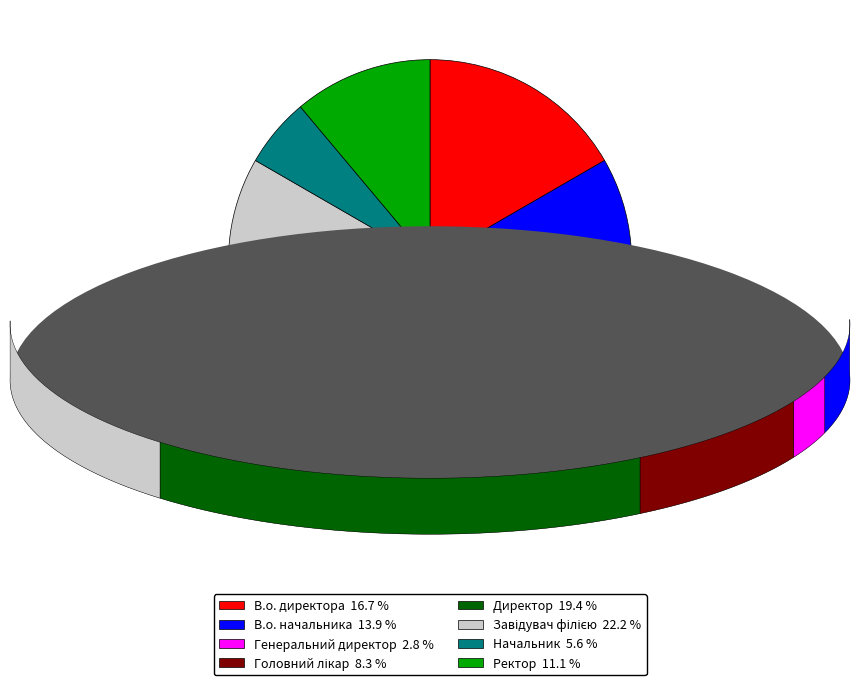

Which has a higher value, В.о. директора 16.7 % or Ректор 11.1 %?

В.о. директора 16.7 %